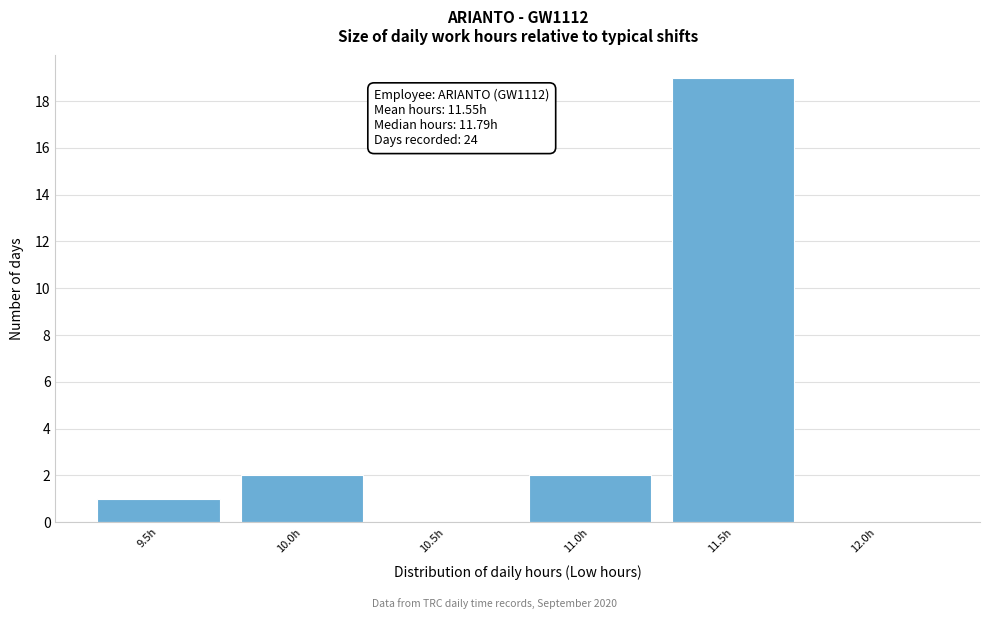

Reading left to right, what are all the values shown in this chart?

9.5h=1	10.0h=2	10.5h=0	11.0h=2	11.5h=19	12.0h=0